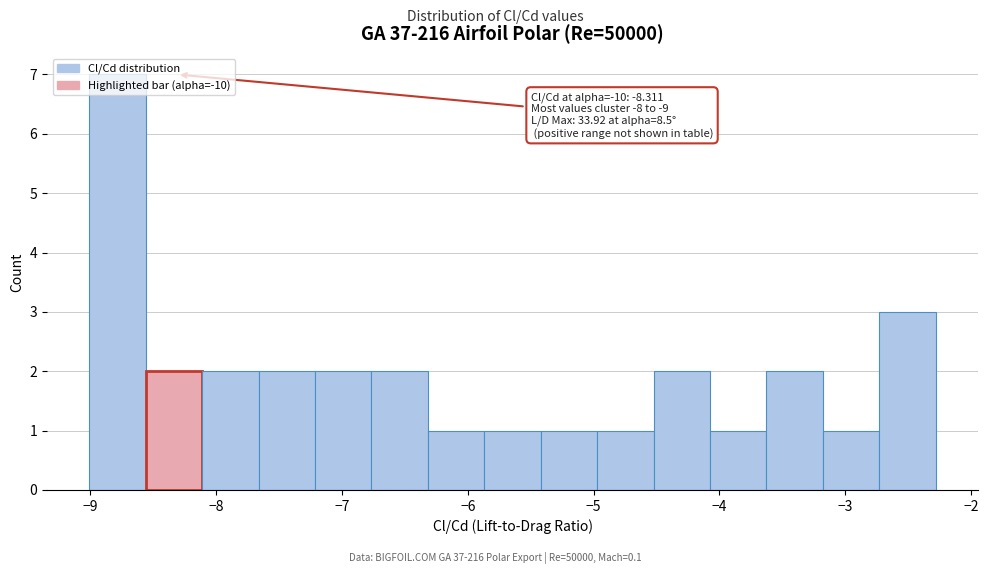

Over which range of the x-axis is the bar tallest?

-9.0 to -8.6